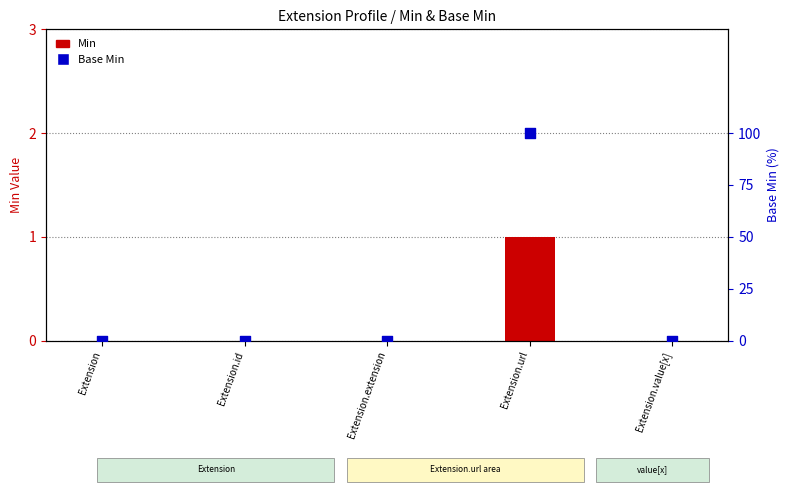

What are all the series names shown in the legend?

Min, Base Min